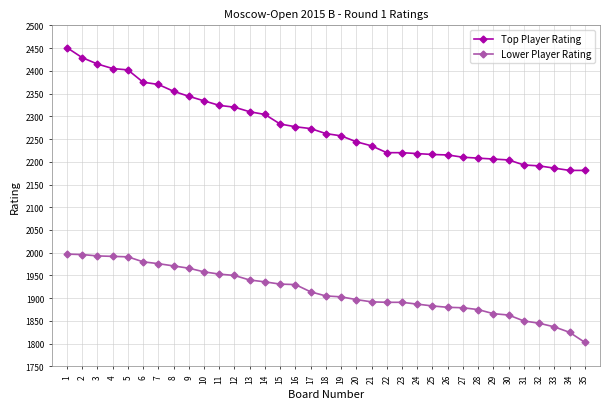

The value of Lower Player Rating at 11 is 3019. True or false?

False